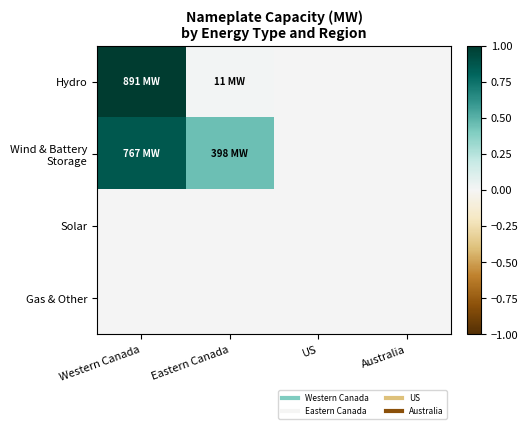

How many categories are shown in the chart?

4